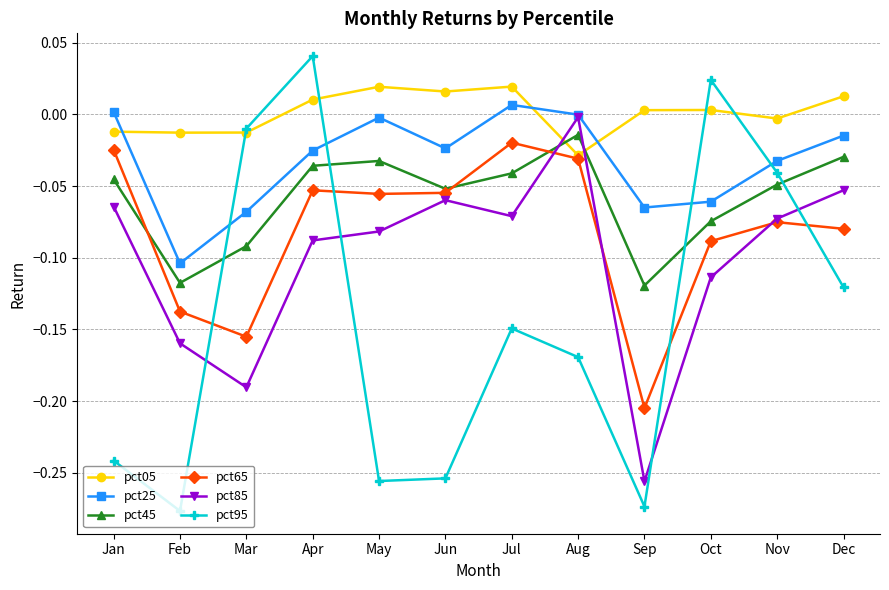

Which label corresponds to the smallest value in the chart?

Feb